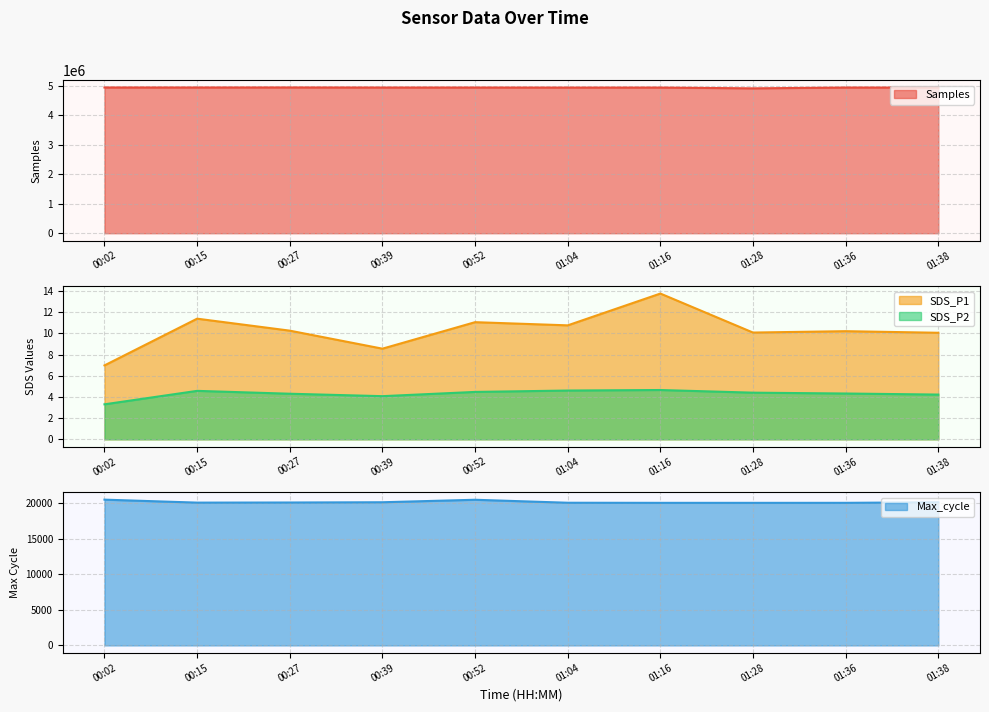

Which series has the largest range (max minus min)?

Samples